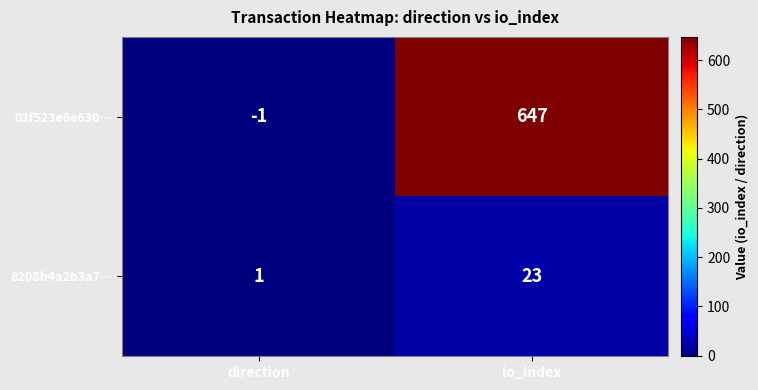

What is the difference between the maximum and minimum values in the 03f523e6e630… series?

648